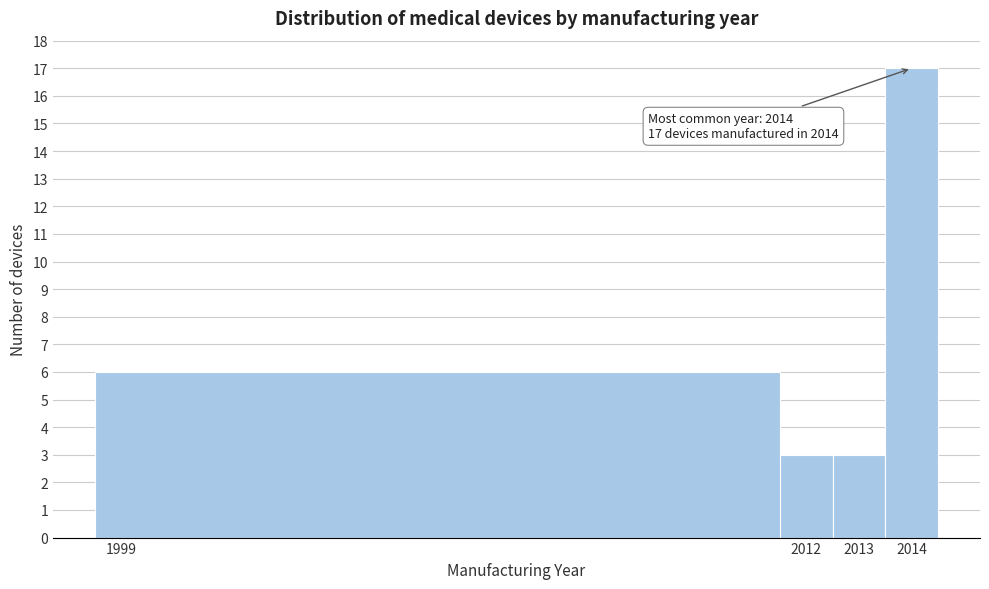

Which range on the x-axis has the tallest bar?

2013.5 to 2014.5